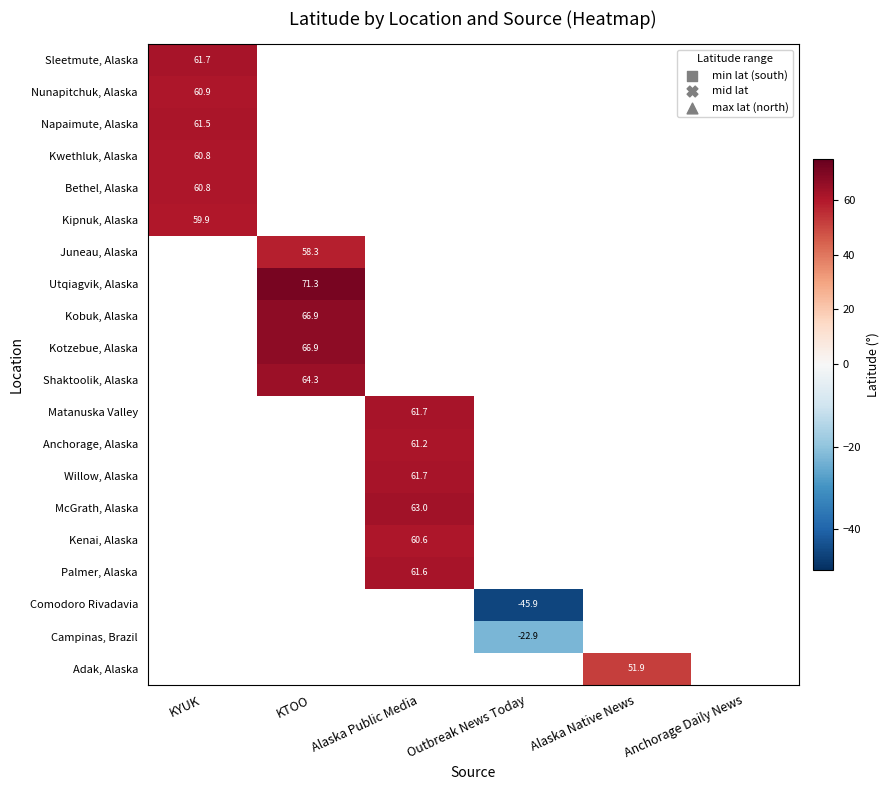

Which has a higher value, Anchorage Daily News or Outbreak News Today?

Outbreak News Today